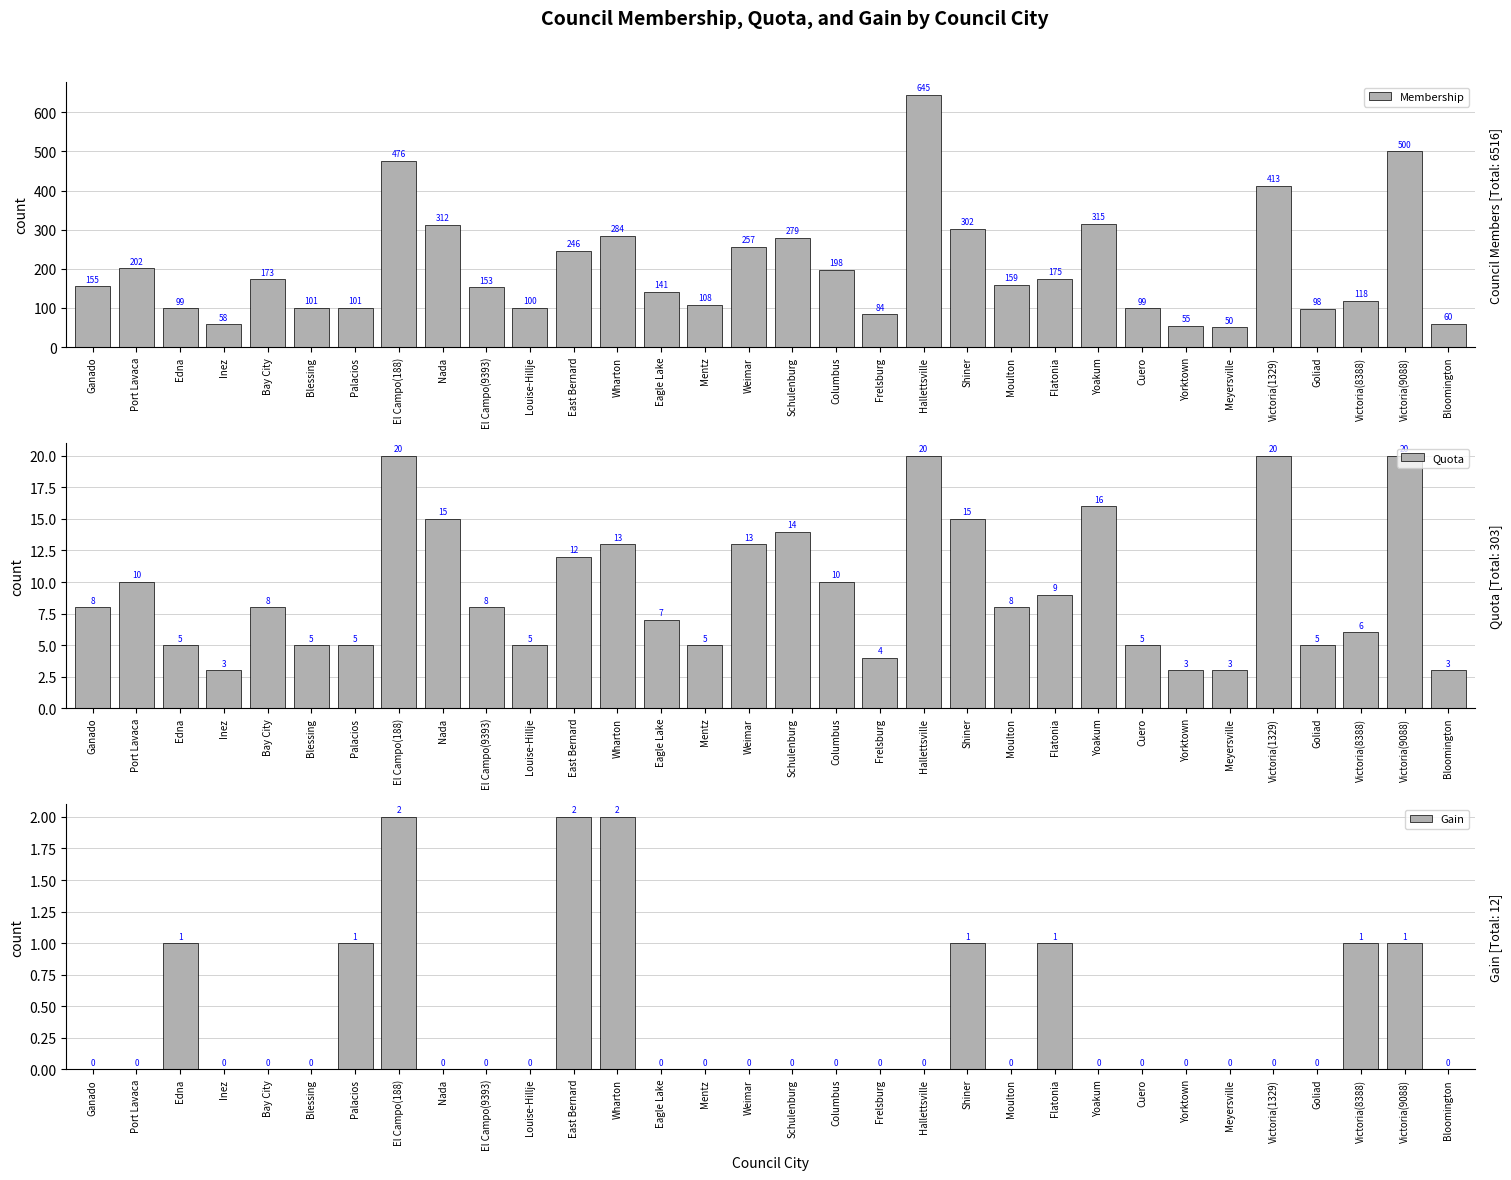

Reading left to right, what are all the values shown in this chart?

Membership: 155	202	99	58	173	101	101	476	312	153	100	246	284	141	108	257	279	198	84	645	302	159	175	315	99	55	50	413	98	118	500	60
Quota: 8	10	5	3	8	5	5	20	15	8	5	12	13	7	5	13	14	10	4	20	15	8	9	16	5	3	3	20	5	6	20	3
Gain: 0	0	1	0	0	0	1	2	0	0	0	2	2	0	0	0	0	0	0	0	1	0	1	0	0	0	0	0	0	1	1	0